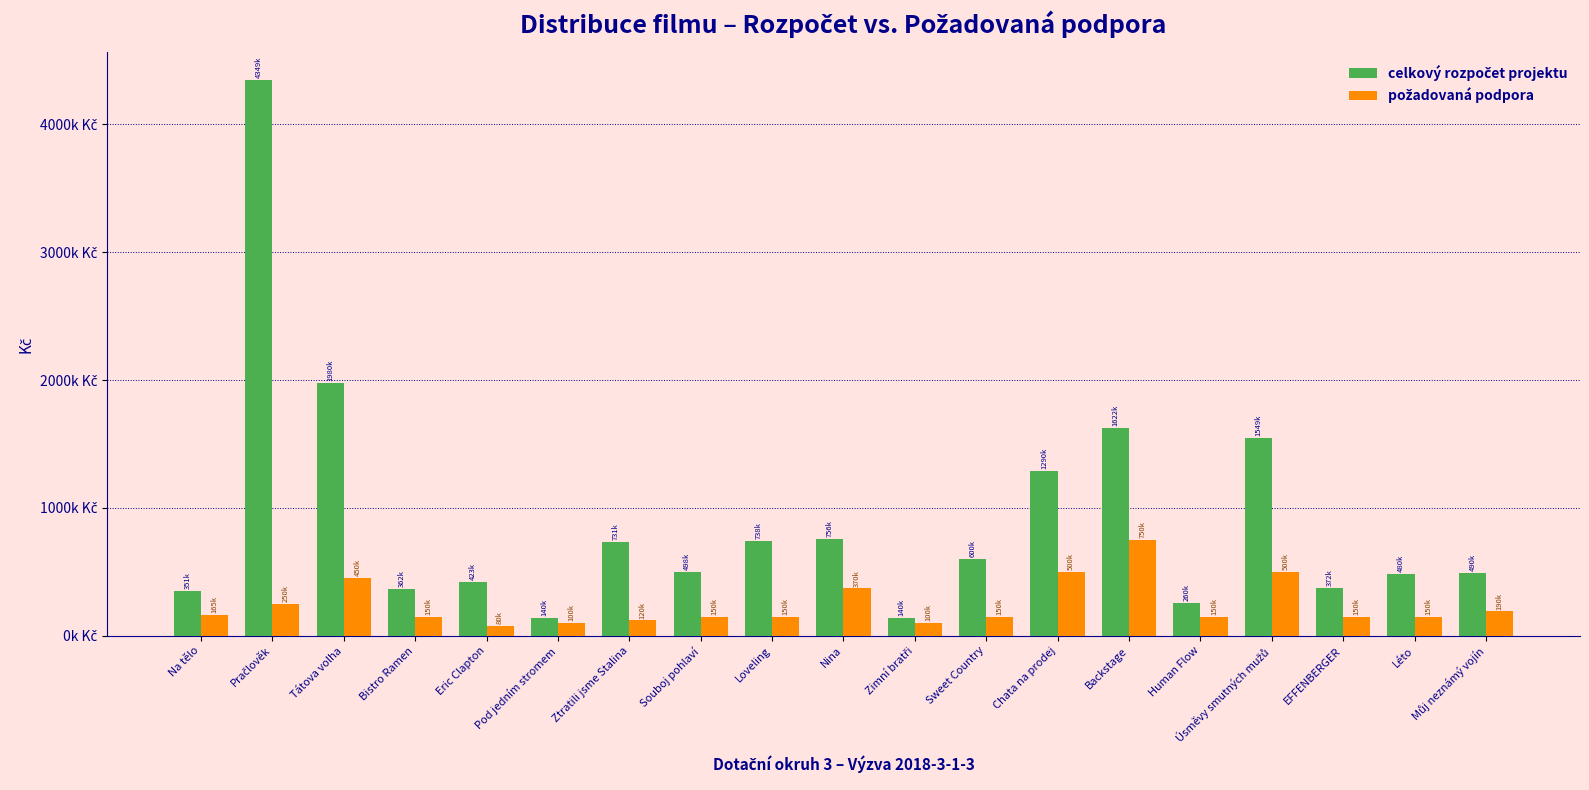

What is the minimum value for celkový rozpočet projektu?

140530